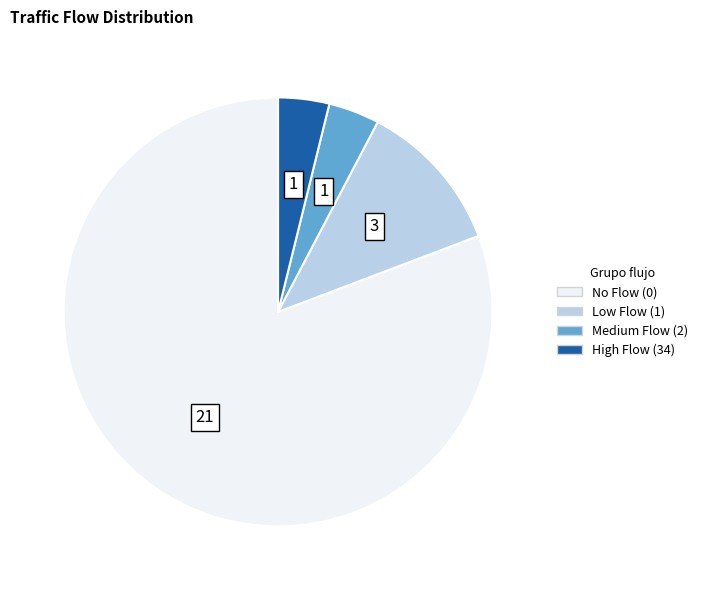

How many slices are in this pie chart?

4